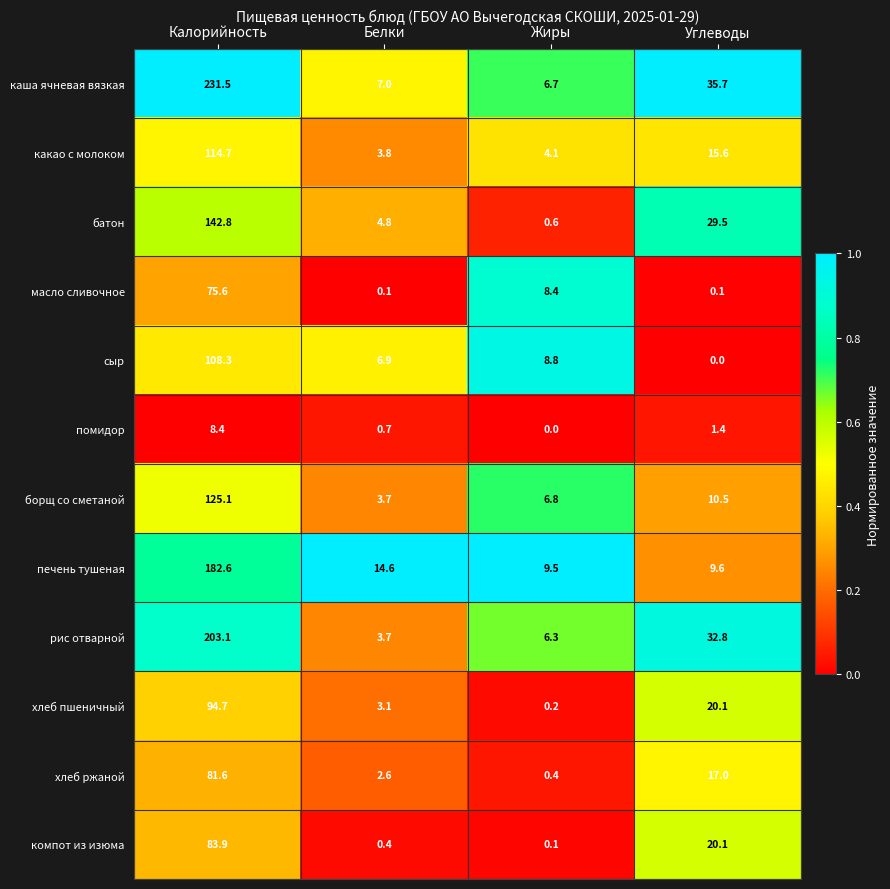

Which category has the highest value across all series?

Калорийность